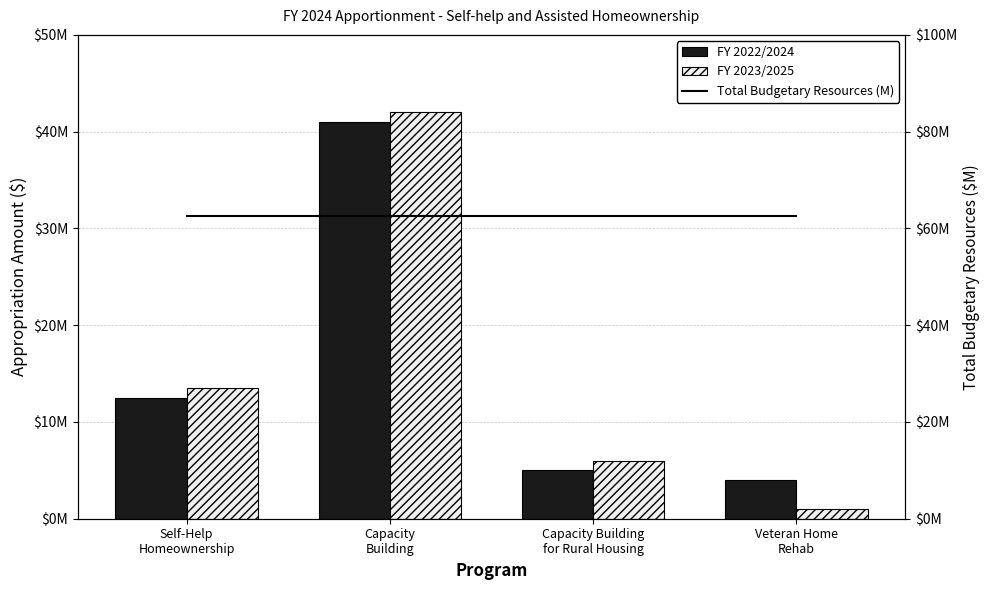

The value of FY 2022/2024 at Self-Help Homeownership is 12500000. True or false?

True